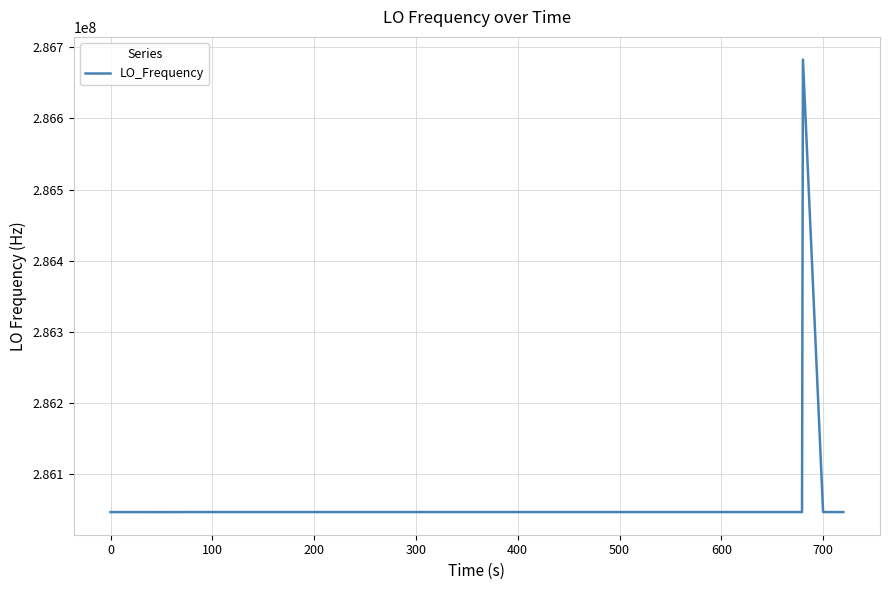

What is the greatest value displayed?

286682702.6